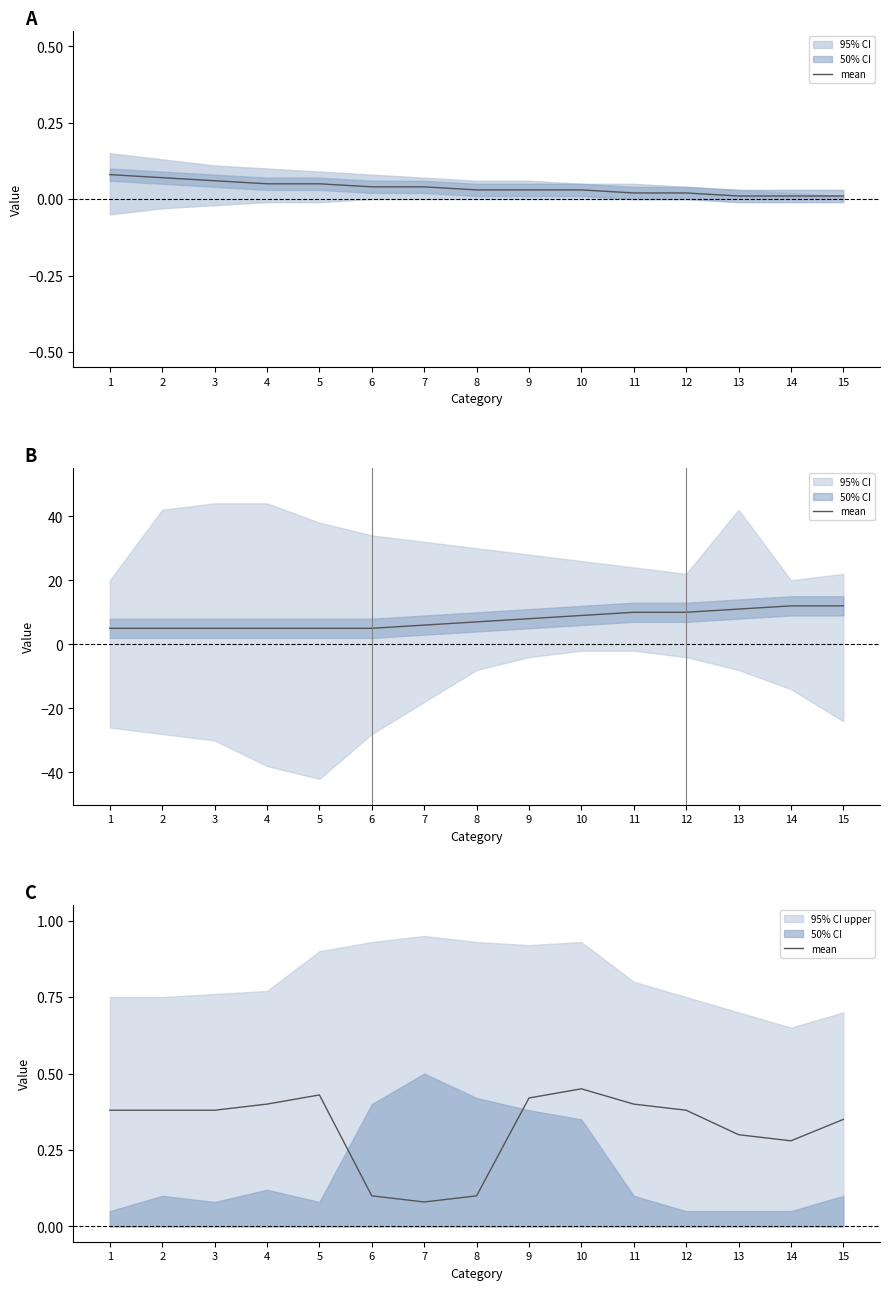

Reading right to left, what are all the values shown in this chart?

15=0.3	14=0.3	13=0.3	12=0.4	11=0.4	10=0.5	9=0.4	8=0.1	7=0.1	6=0.1	5=0.4	4=0.4	3=0.4	2=0.4	1=0.4